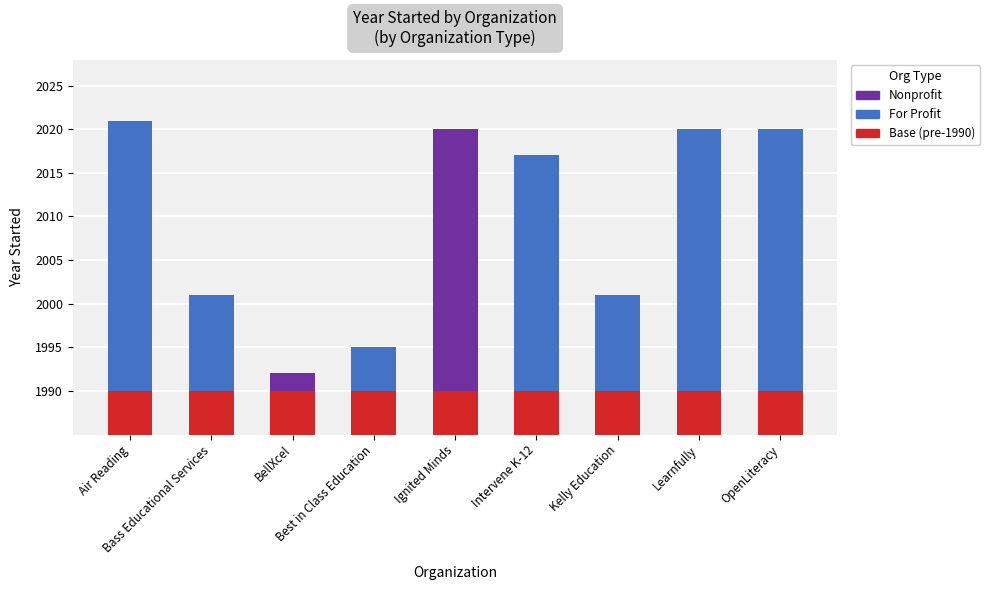

What is the sum of all For Profit values?

14075